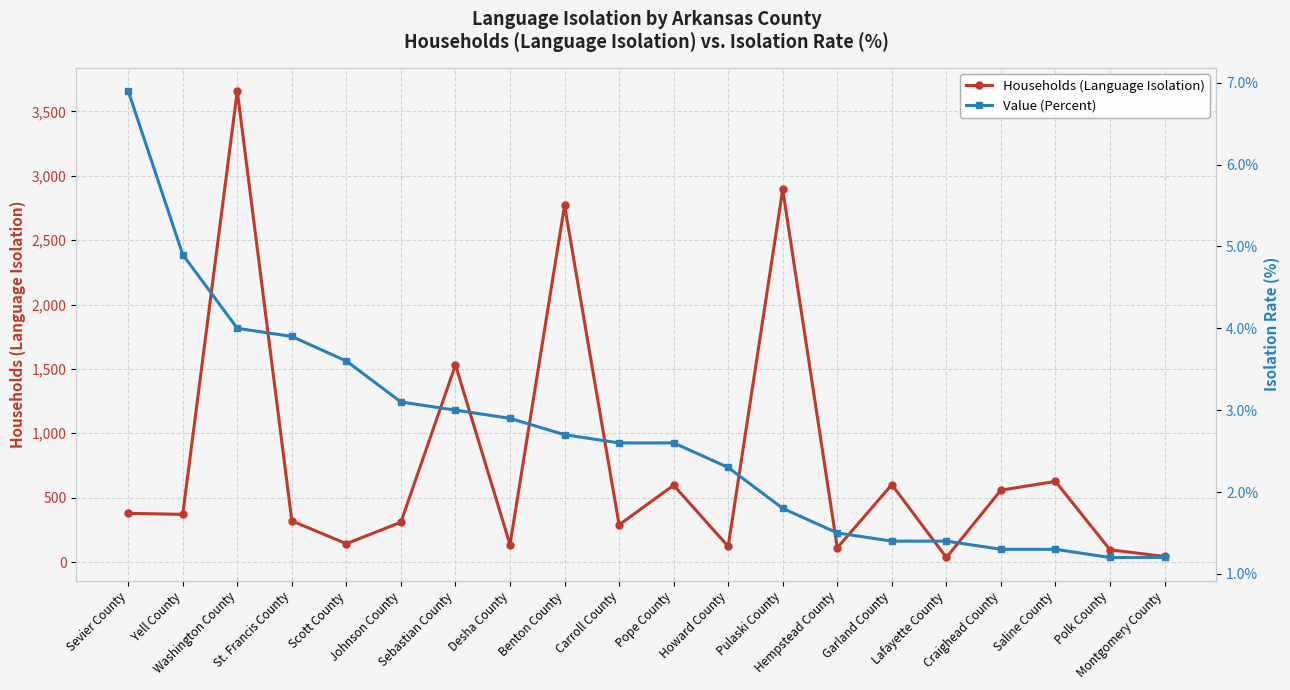

In Households (Language Isolation), how many points are lower than both neighbors (excluding endpoints)?

7